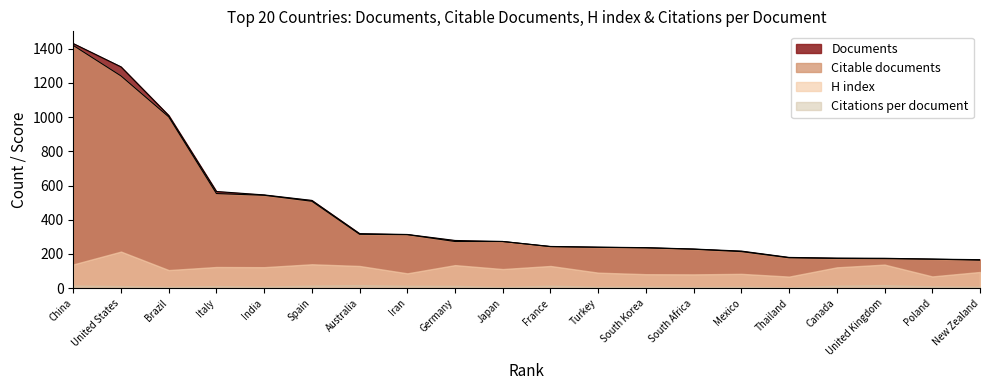

At which label does Documents reach its peak?

China